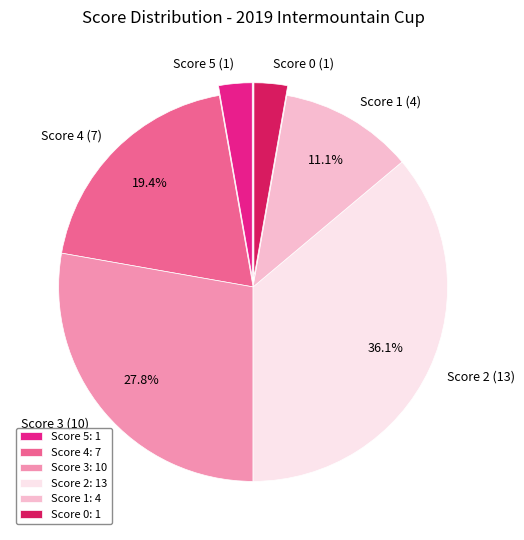

How many segments does this pie chart have?

6